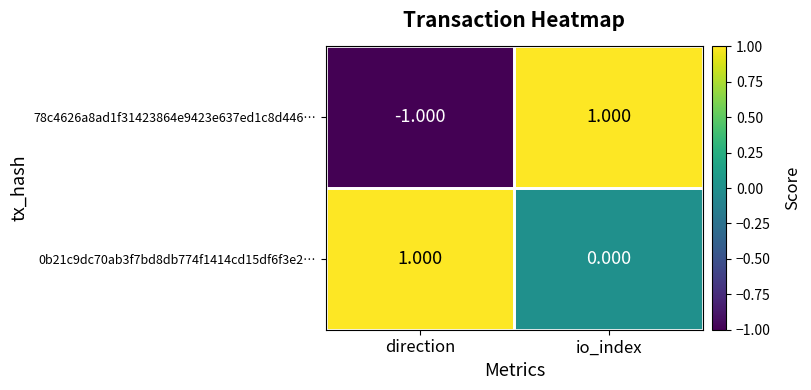

Where is 0b21c9dc70ab3f7bd8db774f1414cd15df6f3e2… nearest to the value 0?

io_index